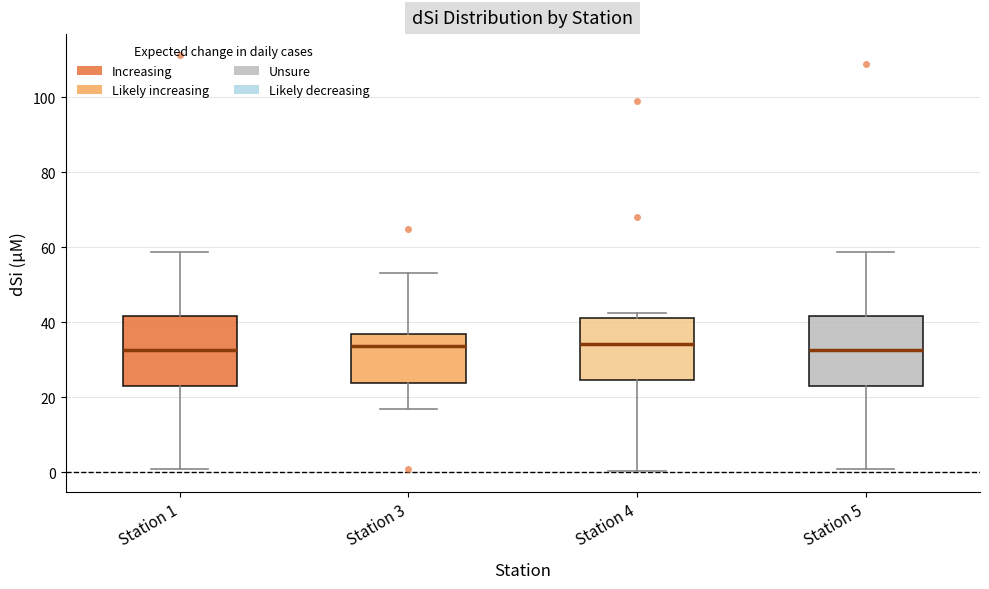

Where is the lower edge of the box for Station 1 on the y-axis? The values are not printed on the chart, so give them approximately, as read against the axis.

22